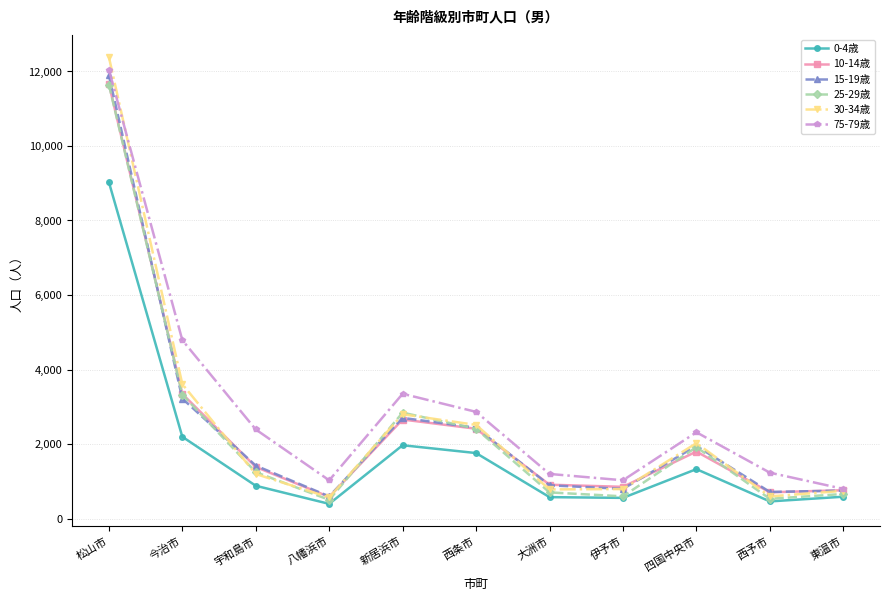

In 10-14歳, how many points are higher than both neighbors (excluding endpoints)?

2